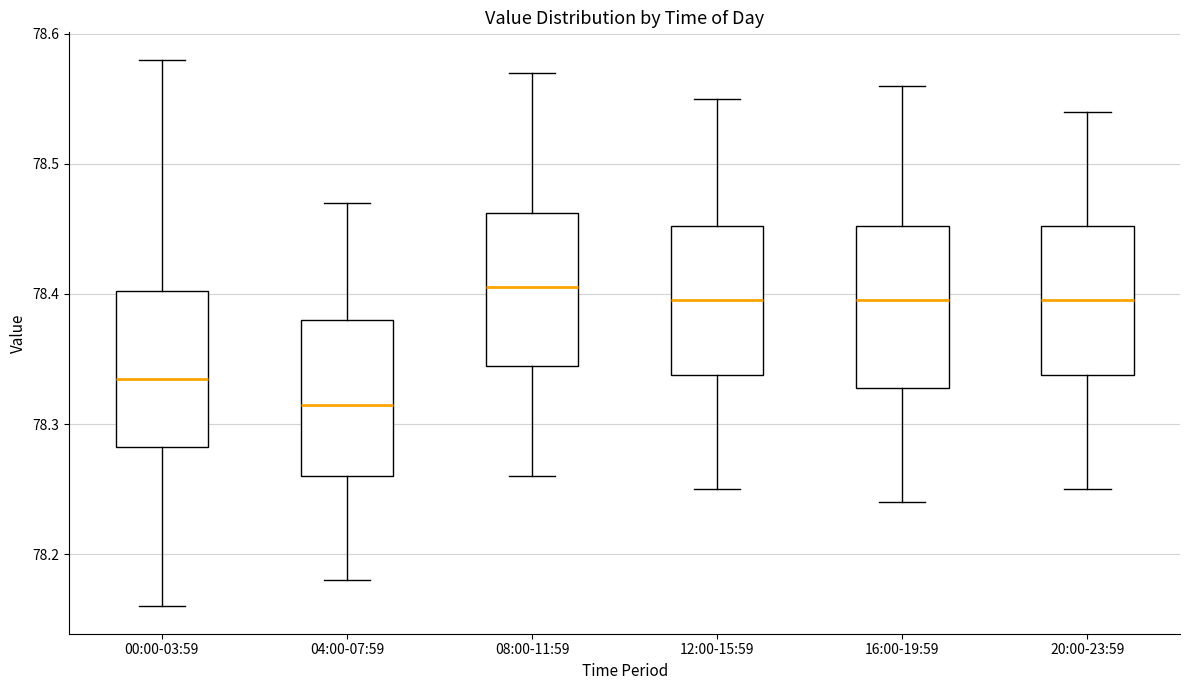

Reading left to right, read every box against the y-axis: the position of its median line, the range the box covers, and the ends of its whiskers. The values are not printed on the chart, so give them approximately, as read against the axis.

00:00-03:59: median 78.34, box 78.28 to 78.40, whiskers 78.16 to 78.58
04:00-07:59: median 78.32, box 78.26 to 78.38, whiskers 78.18 to 78.47
08:00-11:59: median 78.41, box 78.35 to 78.46, whiskers 78.26 to 78.57
12:00-15:59: median 78.40, box 78.34 to 78.45, whiskers 78.25 to 78.55
16:00-19:59: median 78.40, box 78.33 to 78.45, whiskers 78.24 to 78.56
20:00-23:59: median 78.40, box 78.34 to 78.45, whiskers 78.25 to 78.54